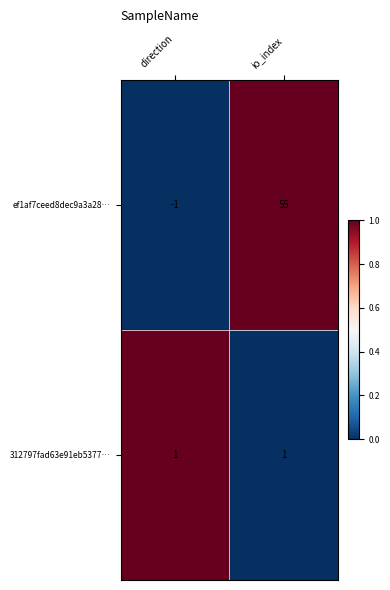

Reading left to right, transcribe all the data shown in this chart.

ef1af7ceed8dec9a3a28…: -1	55
312797fad63e91eb5377…: 1	1